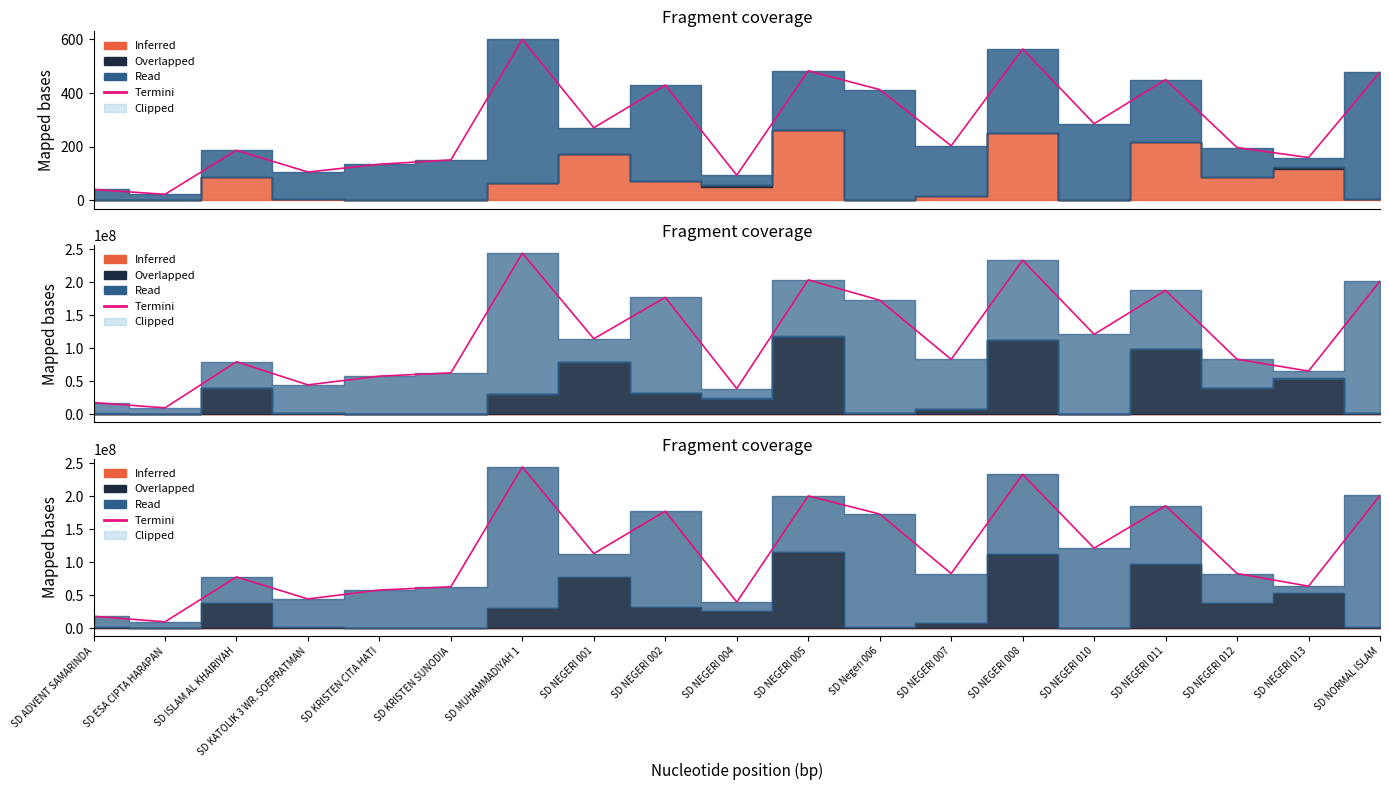

What is the difference between the maximum and second lowest values?

226350000